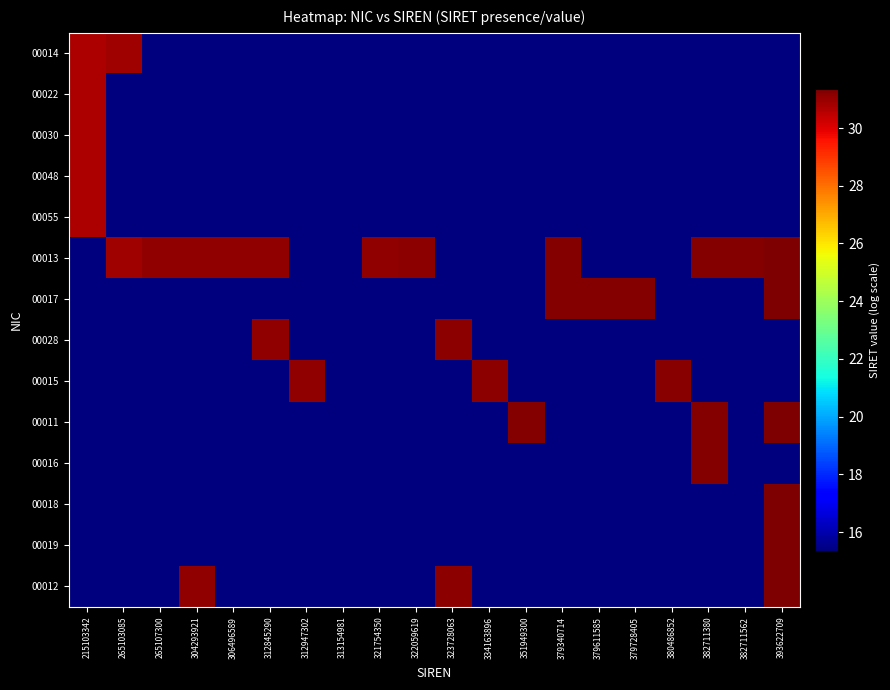

Reading left to right, what are all the values shown in this chart?

00014: 215103342=30.7	265103085=30.9	265107300=0.0	304293921=0.0	306496589=0.0	312845290=0.0	312947302=0.0	313154981=0.0	321754350=0.0	322059619=0.0	323728063=0.0	334163896=0.0	351949300=0.0	379340714=0.0	379611585=0.0	379728405=0.0	380486852=0.0	382711380=0.0	382711562=0.0	393622709=0.0
00022: 215103342=30.7	265103085=0.0	265107300=0.0	304293921=0.0	306496589=0.0	312845290=0.0	312947302=0.0	313154981=0.0	321754350=0.0	322059619=0.0	323728063=0.0	334163896=0.0	351949300=0.0	379340714=0.0	379611585=0.0	379728405=0.0	380486852=0.0	382711380=0.0	382711562=0.0	393622709=0.0
00030: 215103342=30.7	265103085=0.0	265107300=0.0	304293921=0.0	306496589=0.0	312845290=0.0	312947302=0.0	313154981=0.0	321754350=0.0	322059619=0.0	323728063=0.0	334163896=0.0	351949300=0.0	379340714=0.0	379611585=0.0	379728405=0.0	380486852=0.0	382711380=0.0	382711562=0.0	393622709=0.0
00048: 215103342=30.7	265103085=0.0	265107300=0.0	304293921=0.0	306496589=0.0	312845290=0.0	312947302=0.0	313154981=0.0	321754350=0.0	322059619=0.0	323728063=0.0	334163896=0.0	351949300=0.0	379340714=0.0	379611585=0.0	379728405=0.0	380486852=0.0	382711380=0.0	382711562=0.0	393622709=0.0
00055: 215103342=30.7	265103085=0.0	265107300=0.0	304293921=0.0	306496589=0.0	312845290=0.0	312947302=0.0	313154981=0.0	321754350=0.0	322059619=0.0	323728063=0.0	334163896=0.0	351949300=0.0	379340714=0.0	379611585=0.0	379728405=0.0	380486852=0.0	382711380=0.0	382711562=0.0	393622709=0.0
00013: 215103342=0.0	265103085=30.9	265107300=31.0	304293921=31.1	306496589=31.1	312845290=31.1	312947302=0.0	313154981=0.0	321754350=31.1	322059619=31.1	323728063=0.0	334163896=0.0	351949300=0.0	379340714=31.3	379611585=0.0	379728405=0.0	380486852=0.0	382711380=31.3	382711562=31.3	393622709=31.3
00017: 215103342=0.0	265103085=0.0	265107300=0.0	304293921=0.0	306496589=0.0	312845290=0.0	312947302=0.0	313154981=0.0	321754350=0.0	322059619=0.0	323728063=0.0	334163896=0.0	351949300=0.0	379340714=31.3	379611585=31.3	379728405=31.3	380486852=0.0	382711380=0.0	382711562=0.0	393622709=31.3
00028: 215103342=0.0	265103085=0.0	265107300=0.0	304293921=0.0	306496589=0.0	312845290=31.1	312947302=0.0	313154981=0.0	321754350=0.0	322059619=0.0	323728063=31.1	334163896=0.0	351949300=0.0	379340714=0.0	379611585=0.0	379728405=0.0	380486852=0.0	382711380=0.0	382711562=0.0	393622709=0.0
00015: 215103342=0.0	265103085=0.0	265107300=0.0	304293921=0.0	306496589=0.0	312845290=0.0	312947302=31.1	313154981=0.0	321754350=0.0	322059619=0.0	323728063=0.0	334163896=31.1	351949300=0.0	379340714=0.0	379611585=0.0	379728405=0.0	380486852=31.2	382711380=0.0	382711562=0.0	393622709=0.0
00011: 215103342=0.0	265103085=0.0	265107300=0.0	304293921=0.0	306496589=0.0	312845290=0.0	312947302=0.0	313154981=0.0	321754350=0.0	322059619=0.0	323728063=0.0	334163896=0.0	351949300=31.3	379340714=0.0	379611585=0.0	379728405=0.0	380486852=0.0	382711380=31.3	382711562=0.0	393622709=31.3
00016: 215103342=0.0	265103085=0.0	265107300=0.0	304293921=0.0	306496589=0.0	312845290=0.0	312947302=0.0	313154981=0.0	321754350=0.0	322059619=0.0	323728063=0.0	334163896=0.0	351949300=0.0	379340714=0.0	379611585=0.0	379728405=0.0	380486852=0.0	382711380=31.3	382711562=0.0	393622709=0.0
00018: 215103342=0.0	265103085=0.0	265107300=0.0	304293921=0.0	306496589=0.0	312845290=0.0	312947302=0.0	313154981=0.0	321754350=0.0	322059619=0.0	323728063=0.0	334163896=0.0	351949300=0.0	379340714=0.0	379611585=0.0	379728405=0.0	380486852=0.0	382711380=0.0	382711562=0.0	393622709=31.4
00019: 215103342=0.0	265103085=0.0	265107300=0.0	304293921=0.0	306496589=0.0	312845290=0.0	312947302=0.0	313154981=0.0	321754350=0.0	322059619=0.0	323728063=0.0	334163896=0.0	351949300=0.0	379340714=0.0	379611585=0.0	379728405=0.0	380486852=0.0	382711380=0.0	382711562=0.0	393622709=31.3
00012: 215103342=0.0	265103085=0.0	265107300=0.0	304293921=31.1	306496589=0.0	312845290=0.0	312947302=0.0	313154981=0.0	321754350=0.0	322059619=0.0	323728063=31.1	334163896=0.0	351949300=0.0	379340714=0.0	379611585=0.0	379728405=0.0	380486852=0.0	382711380=0.0	382711562=0.0	393622709=31.3